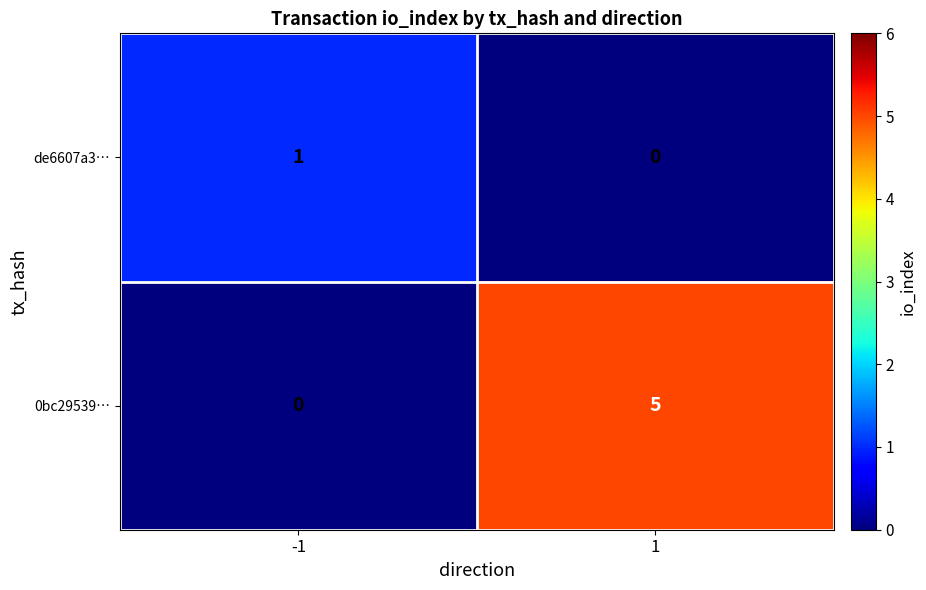

Reading right to left, list all the values displayed in this chart.

de6607a3…: 1=0	-1=1
0bc29539…: 1=5	-1=0